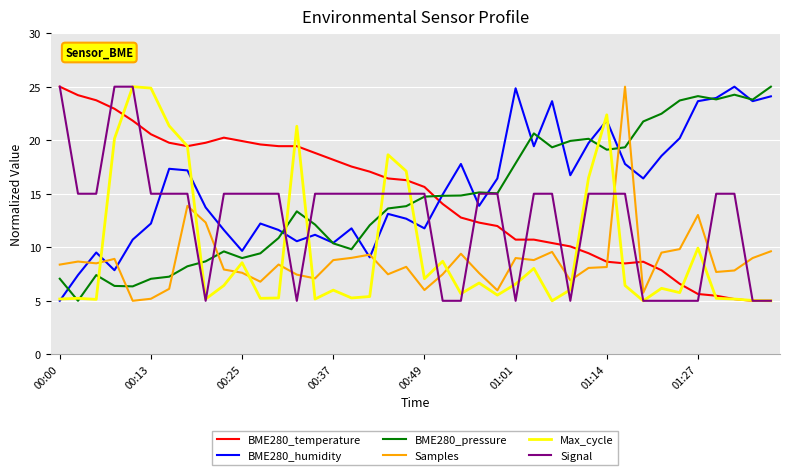

How many intersections are there between BME280_temperature and BME280_pressure?

1